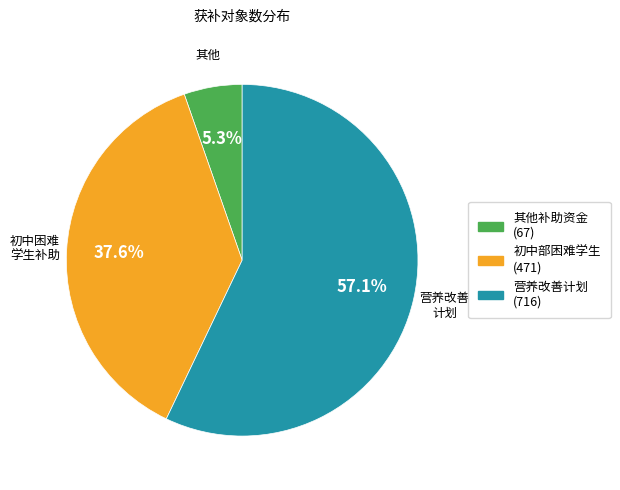

Is there a majority slice in this chart?

Yes